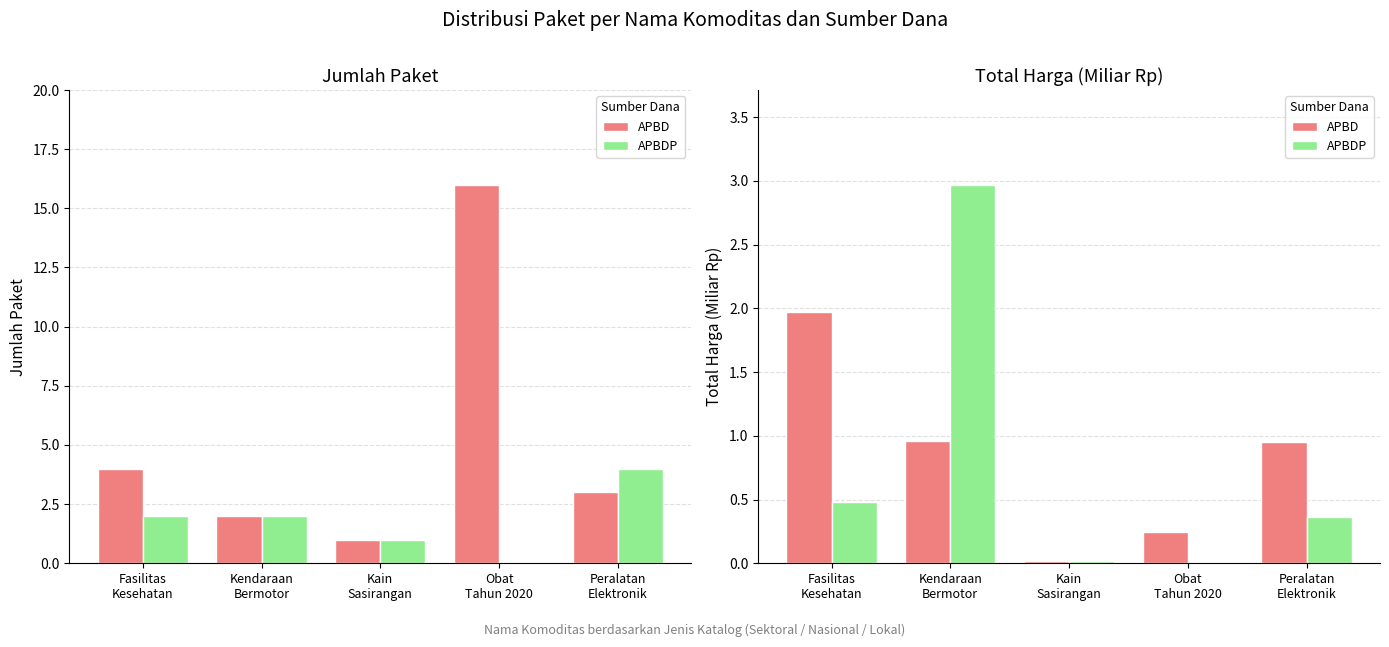

Is it true that APBD equals 2.0 at Fasilitas
Kesehatan?

True